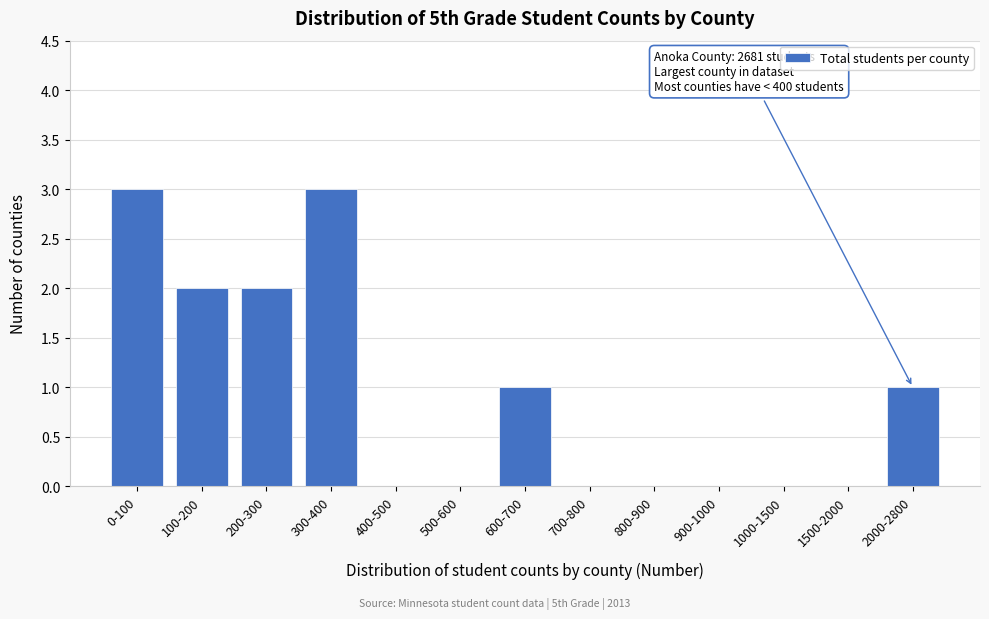

Reading left to right, what are all the values shown in this chart?

0-100=3	100-200=2	200-300=2	300-400=3	400-500=0	500-600=0	600-700=1	700-800=0	800-900=0	900-1000=0	1000-1500=0	1500-2000=0	2000-2800=1